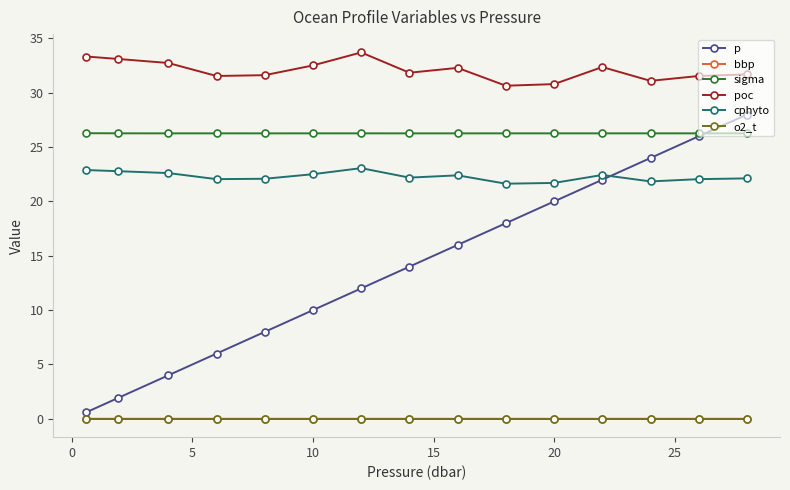

Which series has the largest total across all categories?

poc